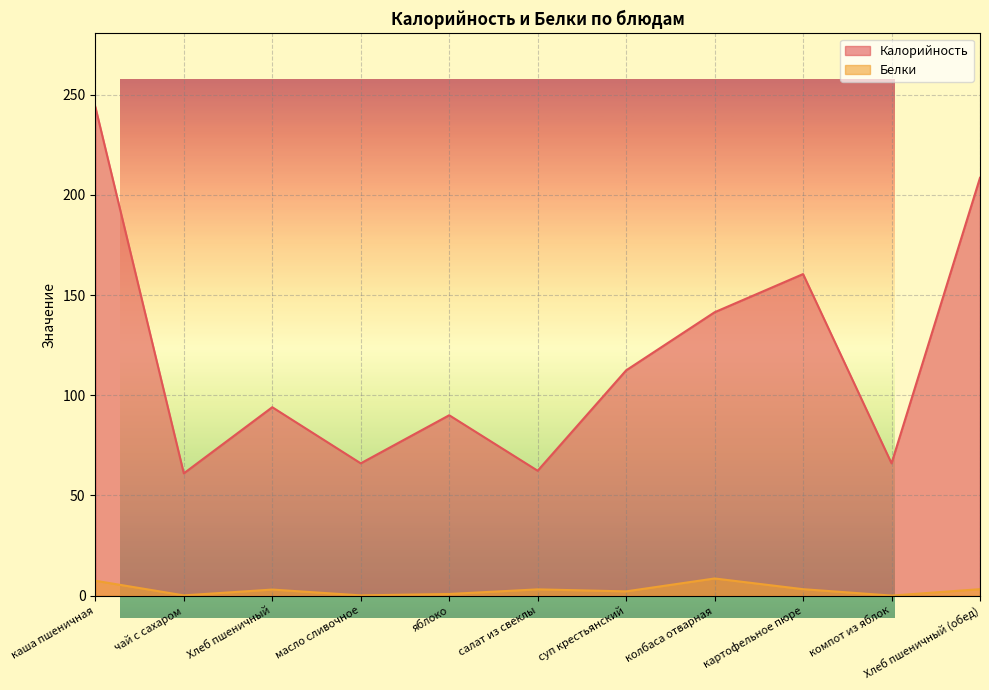

At which category is the sum across all series the highest?

каша пшеничная